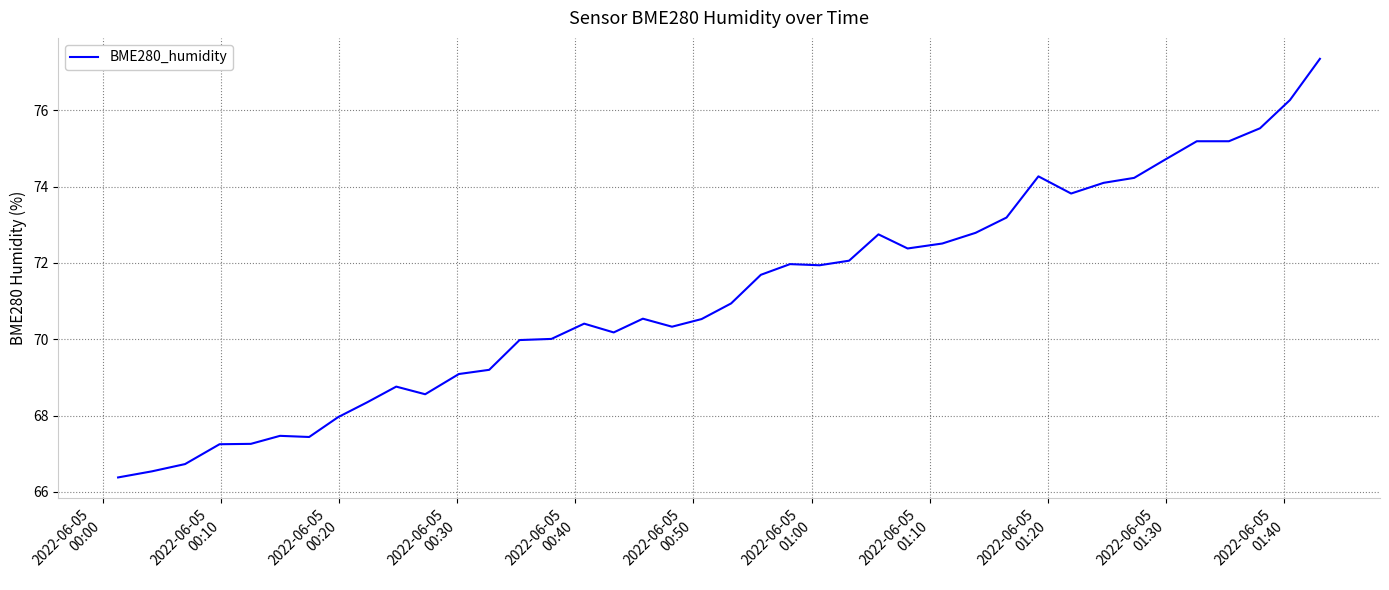

What is the difference between the maximum and minimum values?

11.0